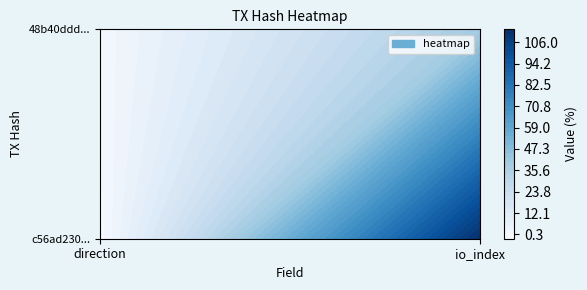

The value of c56ad2307cc10c120cec8b8d886f4a58bbc362d at 1 is 112. True or false?

True